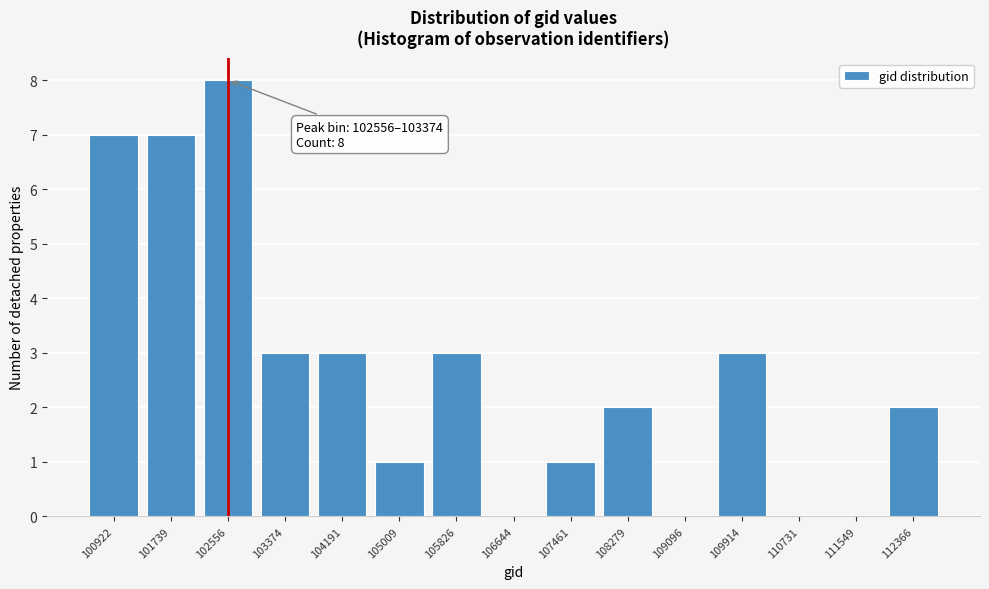

Reading left to right, what are all the values shown in this chart?

100922=7	101739=7	102556=8	103374=3	104191=3	105009=1	105826=3	106644=0	107461=1	108279=2	109096=0	109914=3	110731=0	111549=0	112366=2